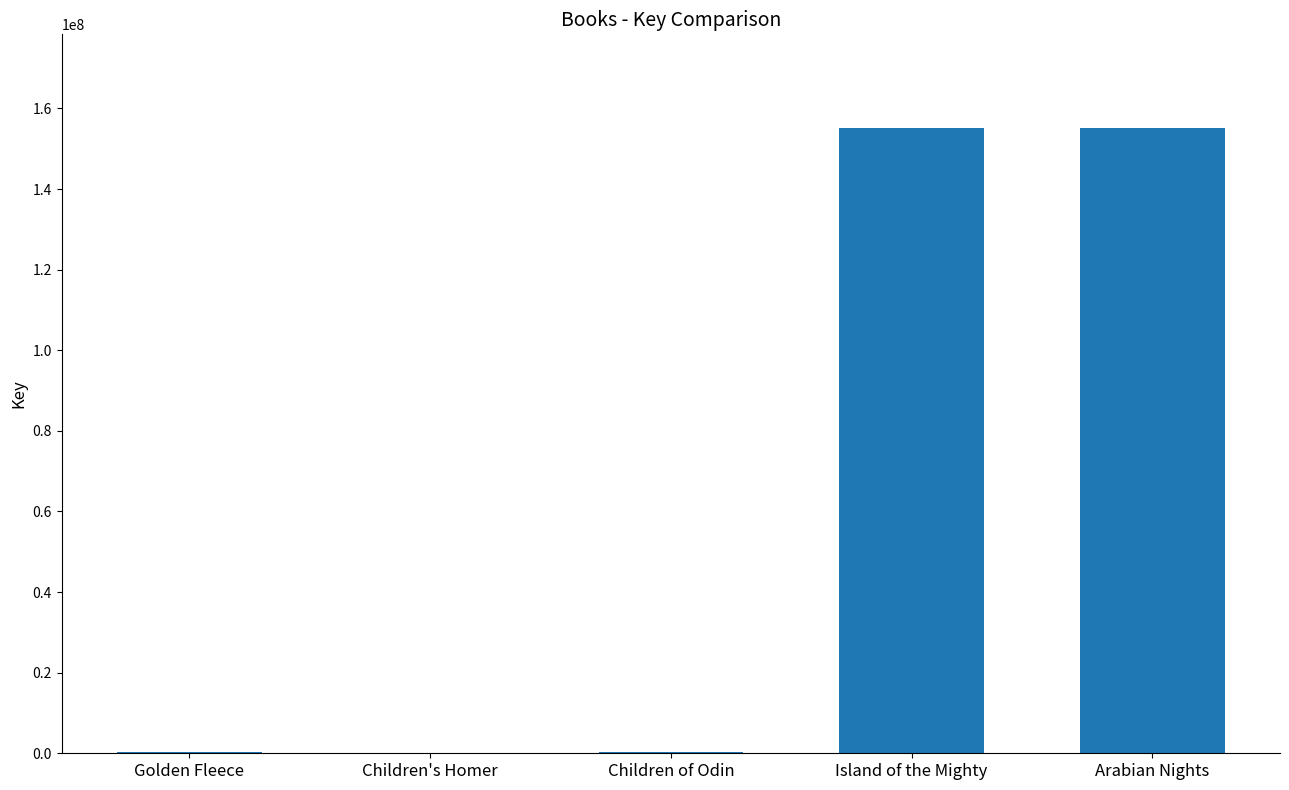

Approximately how many times larger is the value at Arabian Nights compared to Island of the Mighty?

1.0